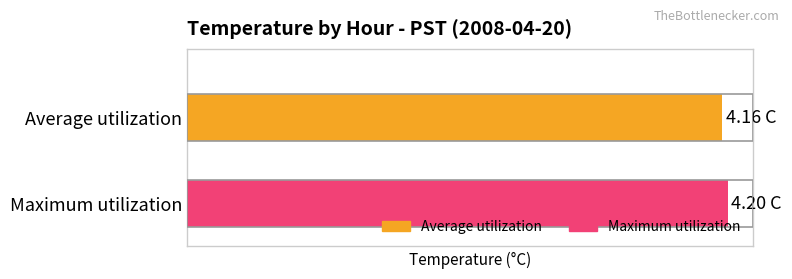

What are all the series names shown in the legend?

Average utilization, Maximum utilization